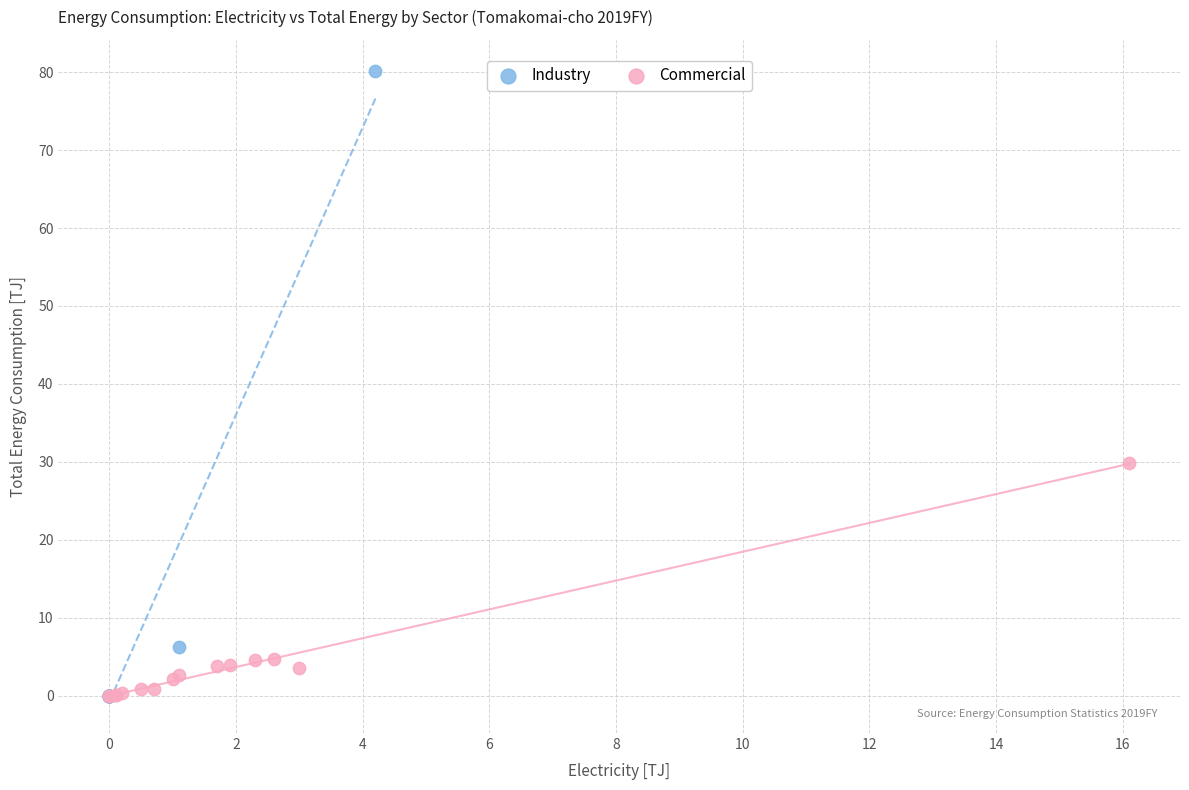

Which series reaches the maximum Y coordinate?

Industry